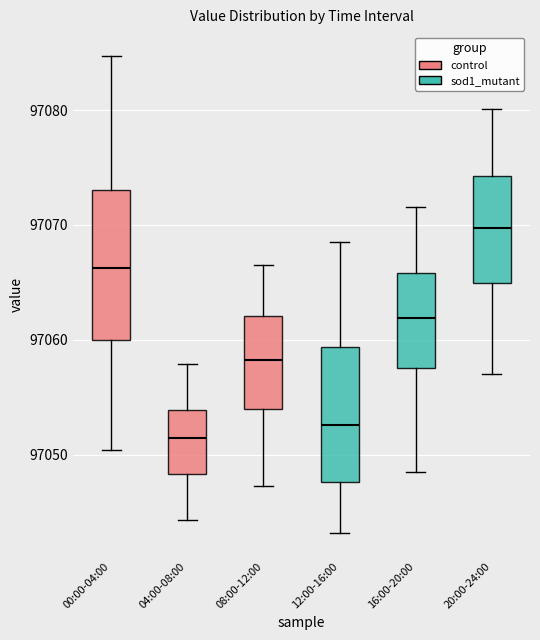

Which box has the lowest median line?

04:00-08:00